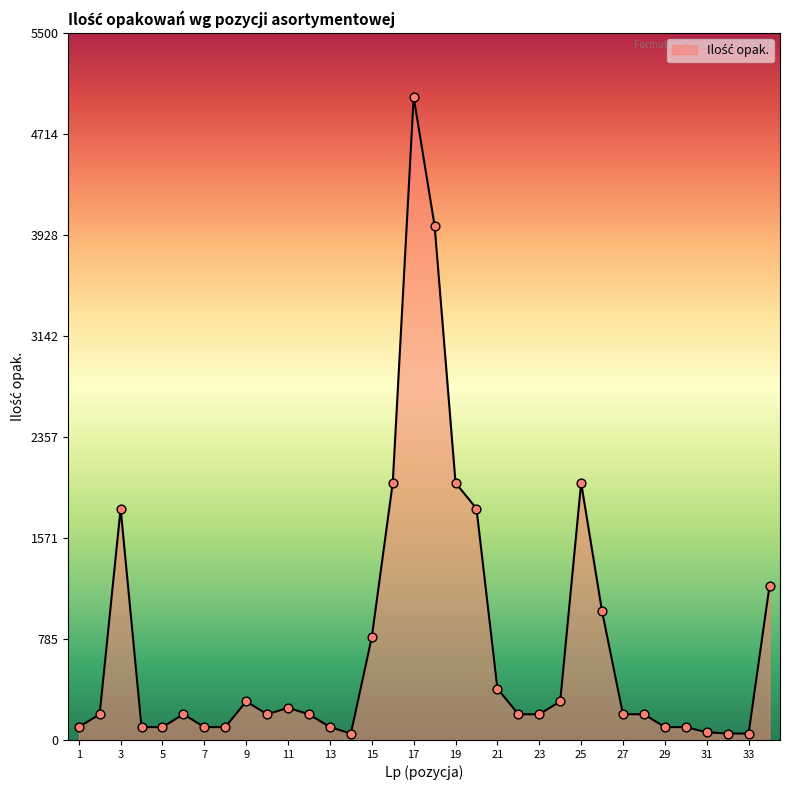

What is the maximum value shown in the chart?

5000